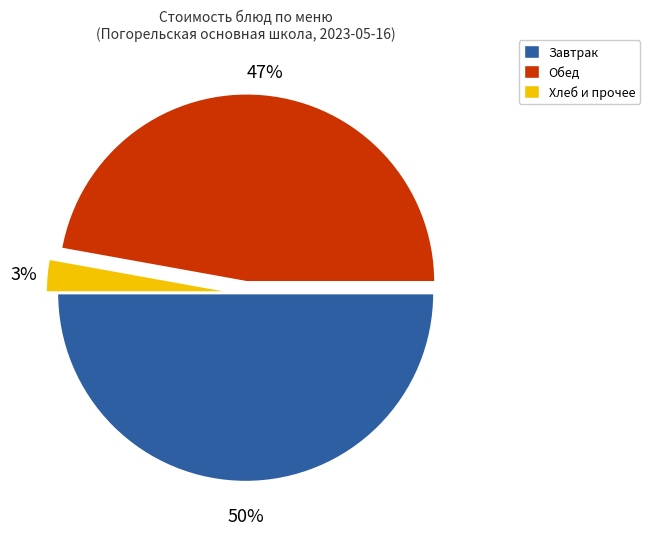

Is the sum of Обед and Завтрак greater than half?

Yes